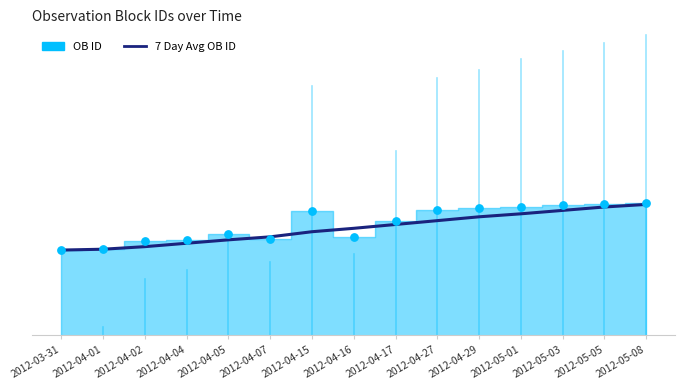

What is the change in value from 2012-05-01 to 2012-05-08?

+22